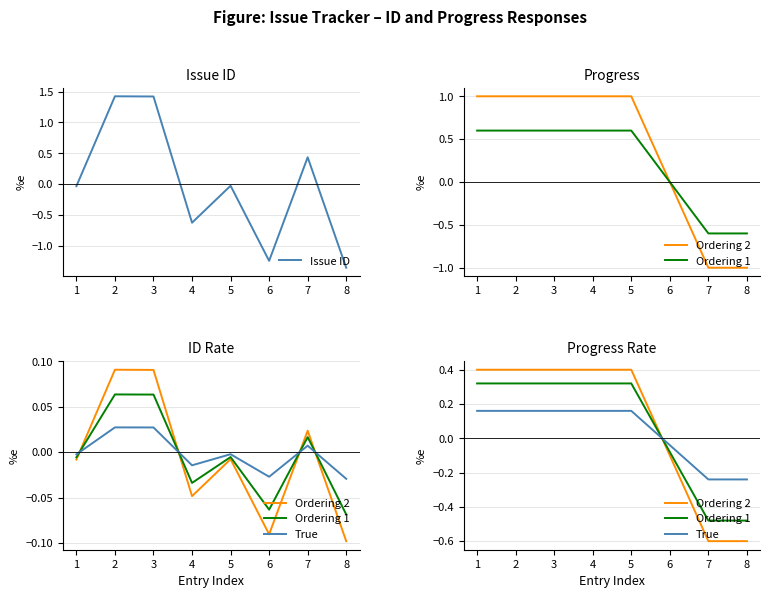

Reading left to right, transcribe all the data shown in this chart.

Issue ID: -0.0	1.4	1.4	-0.6	-0.0	-1.2	0.4	-1.4
Ordering 2: 0.4	0.4	0.4	0.4	0.4	-0.1	-0.6	-0.6
Ordering 1: 0.3	0.3	0.3	0.3	0.3	-0.1	-0.5	-0.5
True: 0.2	0.2	0.2	0.2	0.2	-0.0	-0.2	-0.2